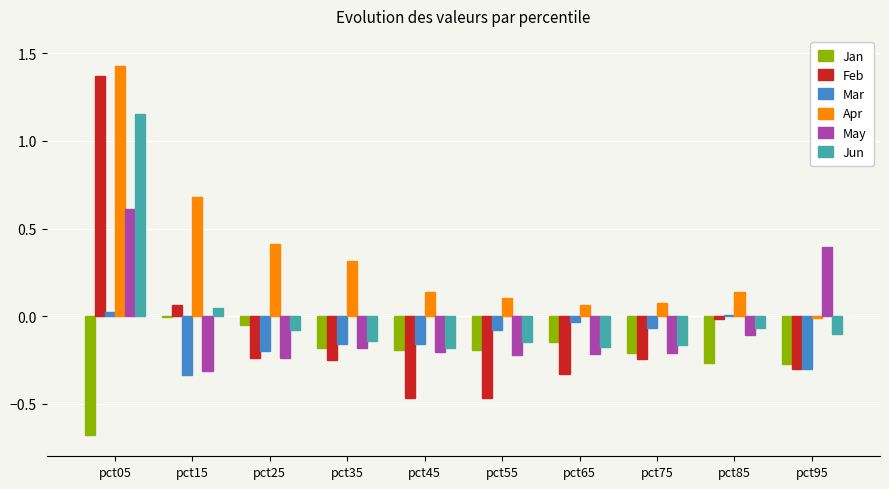

How many groups of bars are there?

10